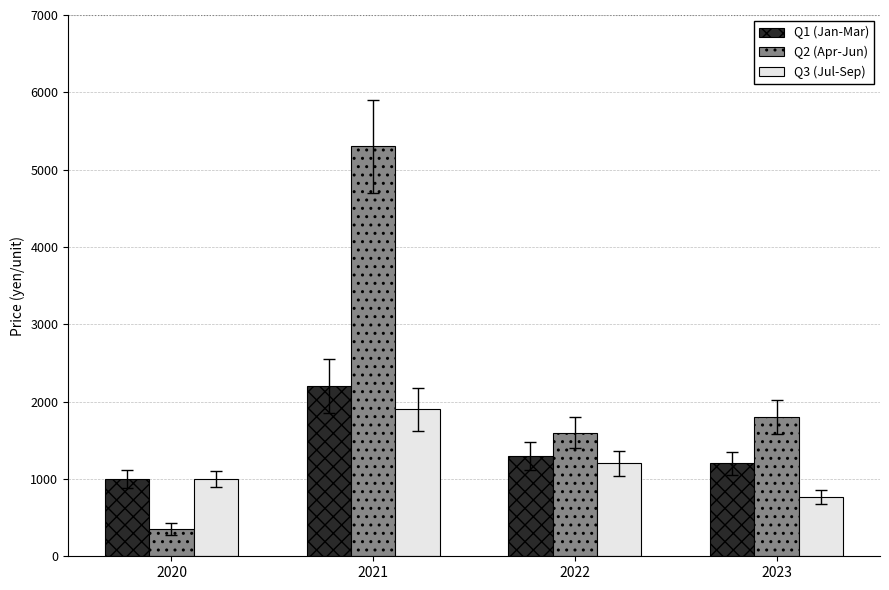

Read the Q2 (Apr-Jun) value at 2021, to the nearest 100.

5300